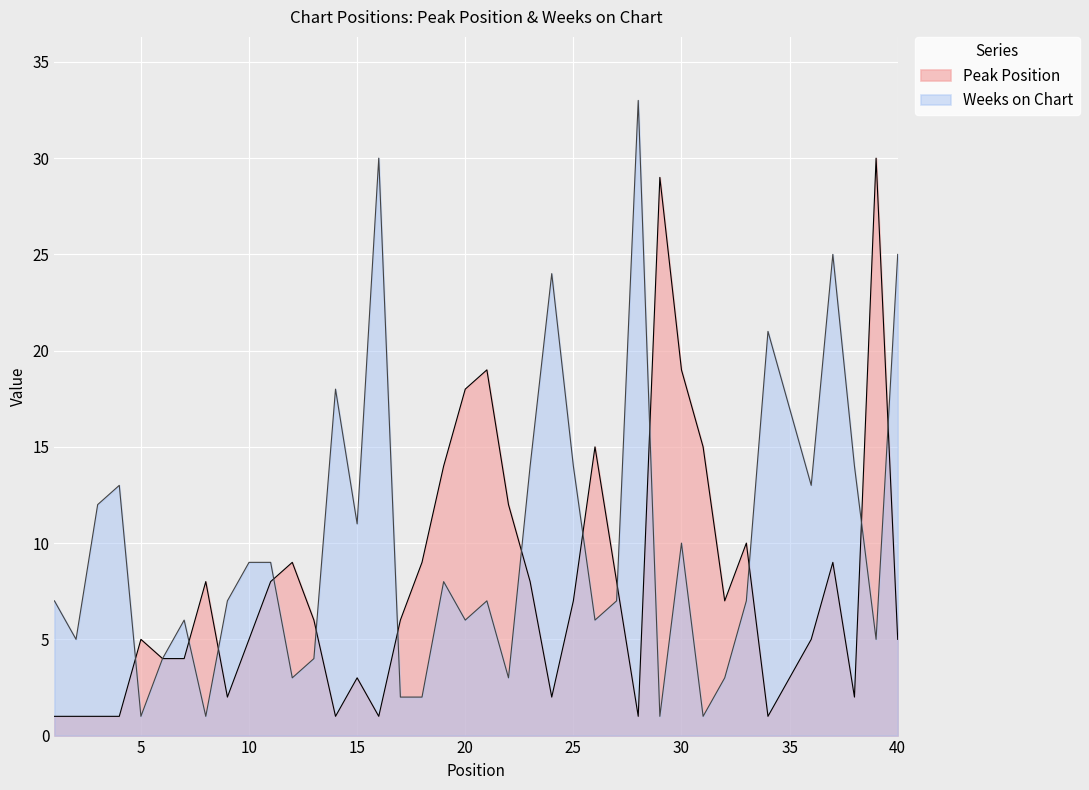

At which category does Peak Position reach its first local valley?

9